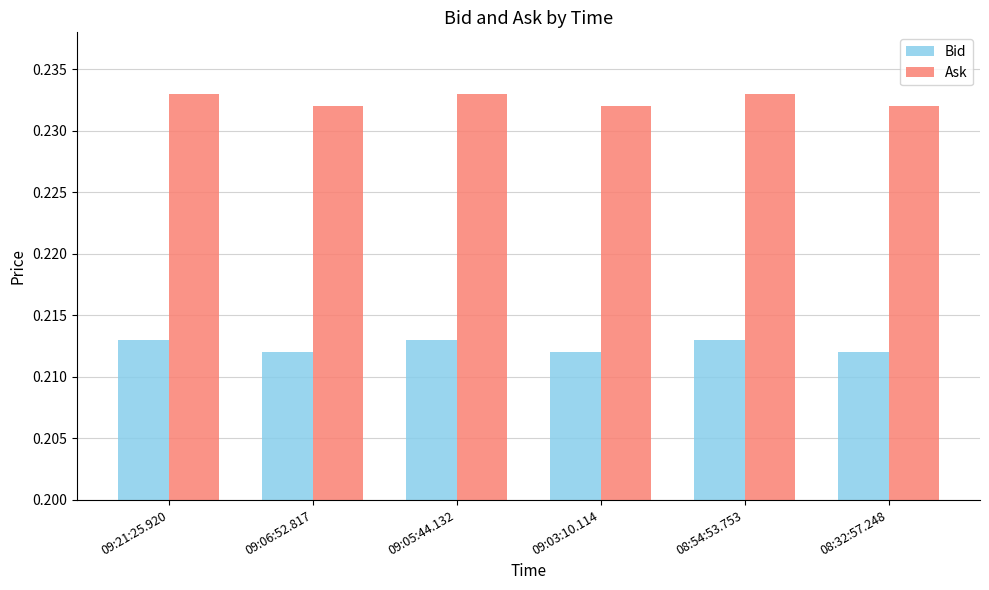

What is the sum of all Ask values?

1.4